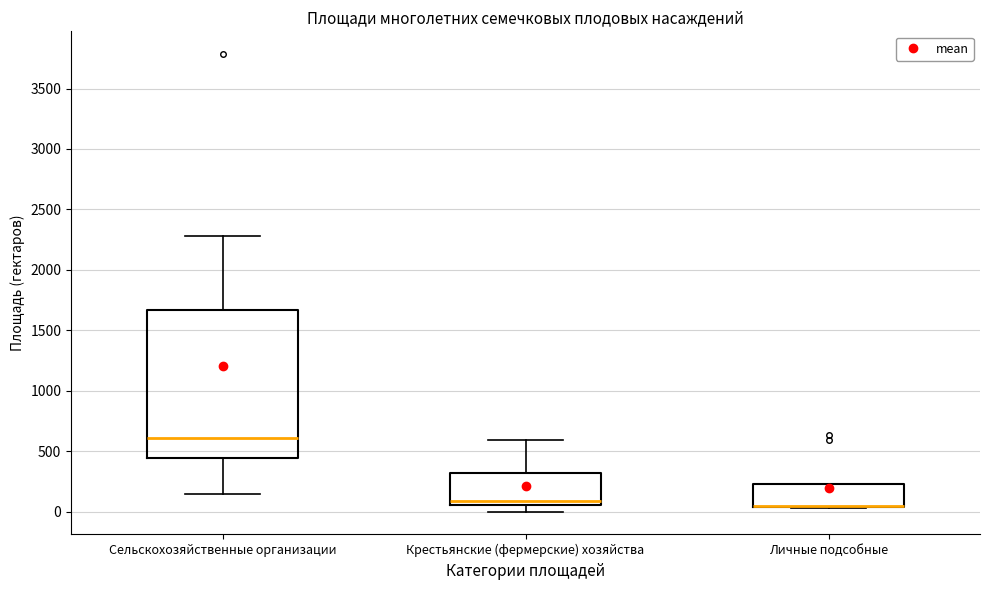

Where is the upper edge of the box for Личные подсобные on the y-axis? The values are not printed on the chart, so give them approximately, as read against the axis.

250